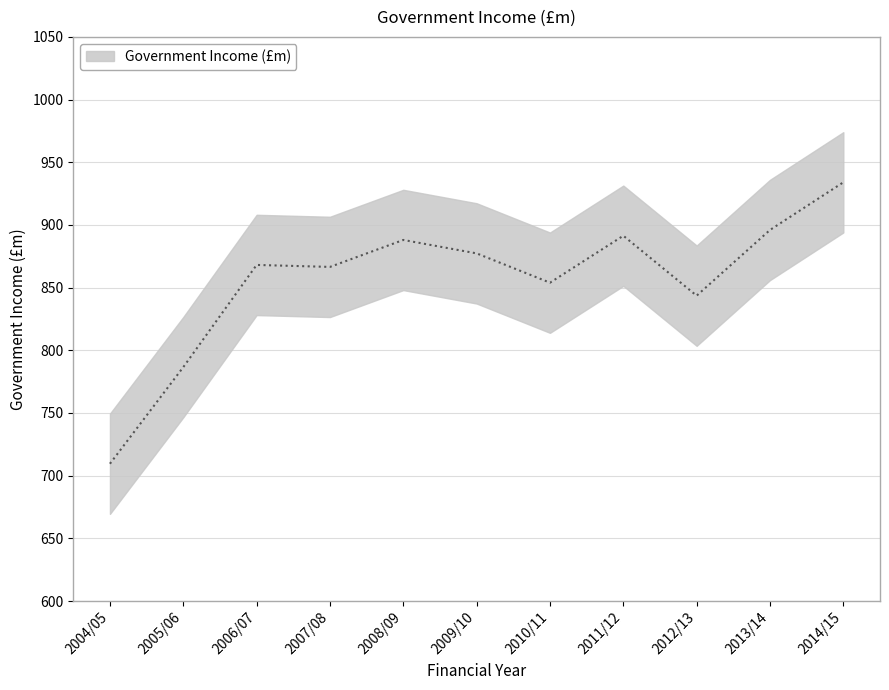

List the labels in order of value, largest first.

2014/15, 2013/14, 2011/12, 2008/09, 2009/10, 2006/07, 2007/08, 2010/11, 2012/13, 2005/06, 2004/05